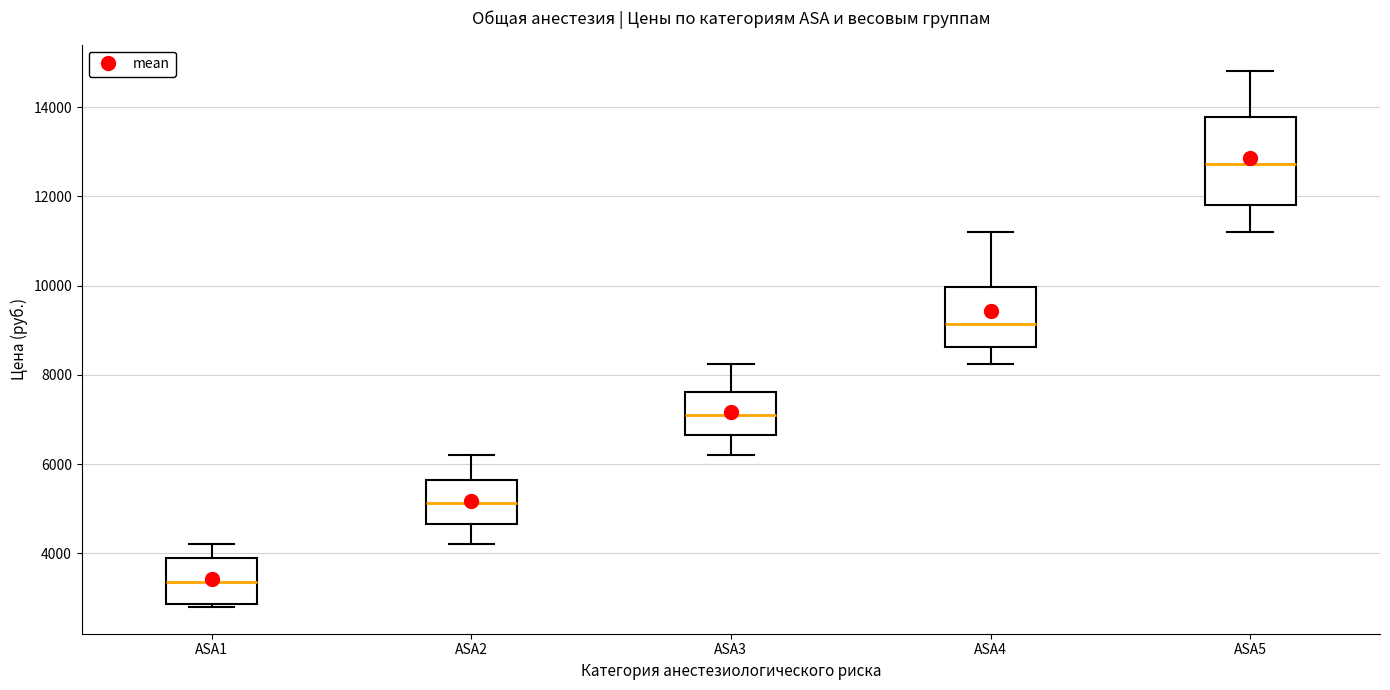

Reading left to right, transcribe this box plot: for each box, give where its median line is, the range the box spans, and where its two whiskers end, as read against the y-axis. The values are not printed on the chart, so give them approximately, as read against the axis.

ASA1: median 3400, box 2800 to 4000, whiskers 2800 (just below the box's lower edge) to 4200
ASA2: median 5200, box 4600 to 5600, whiskers 4200 to 6200
ASA3: median 7200, box 6600 to 7600, whiskers 6200 to 8200
ASA4: median 9200, box 8600 to 10000, whiskers 8200 to 11200
ASA5: median 12800, box 11800 to 13800, whiskers 11200 to 14800